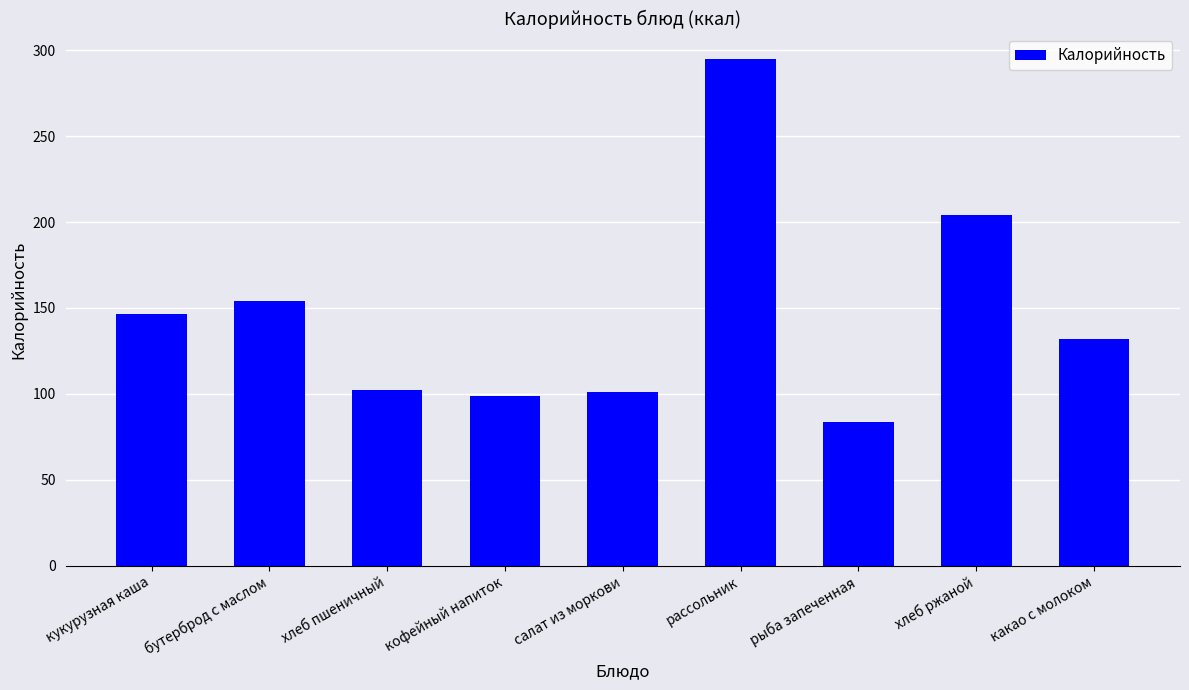

What is the difference between the maximum and minimum values?

211.3